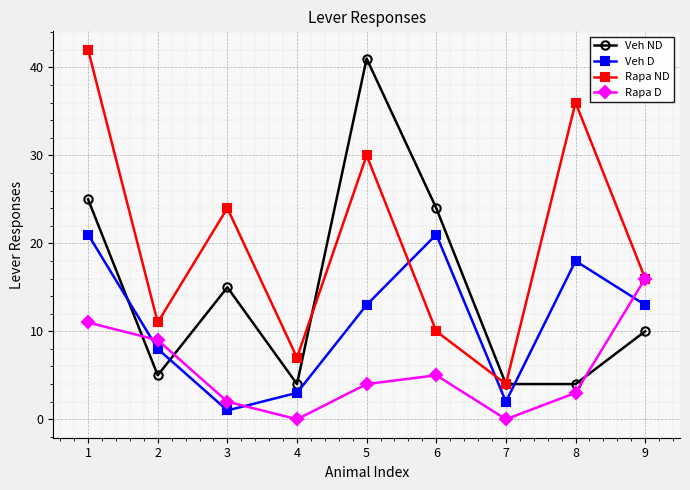

How many lines are shown in the chart?

4